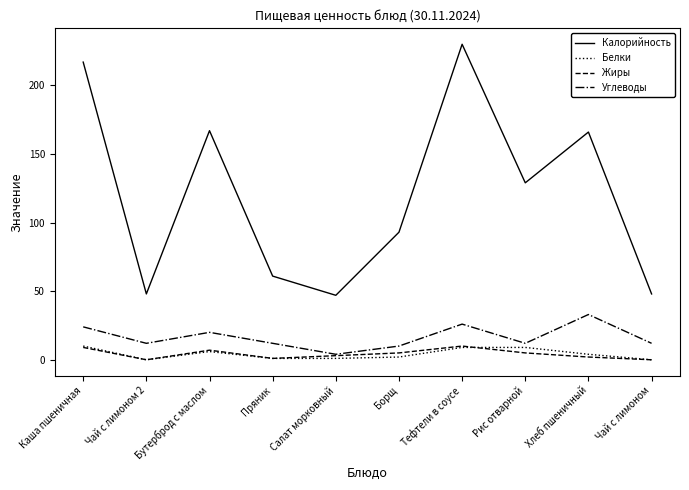

Which series has the largest range (max minus min)?

Калорийность